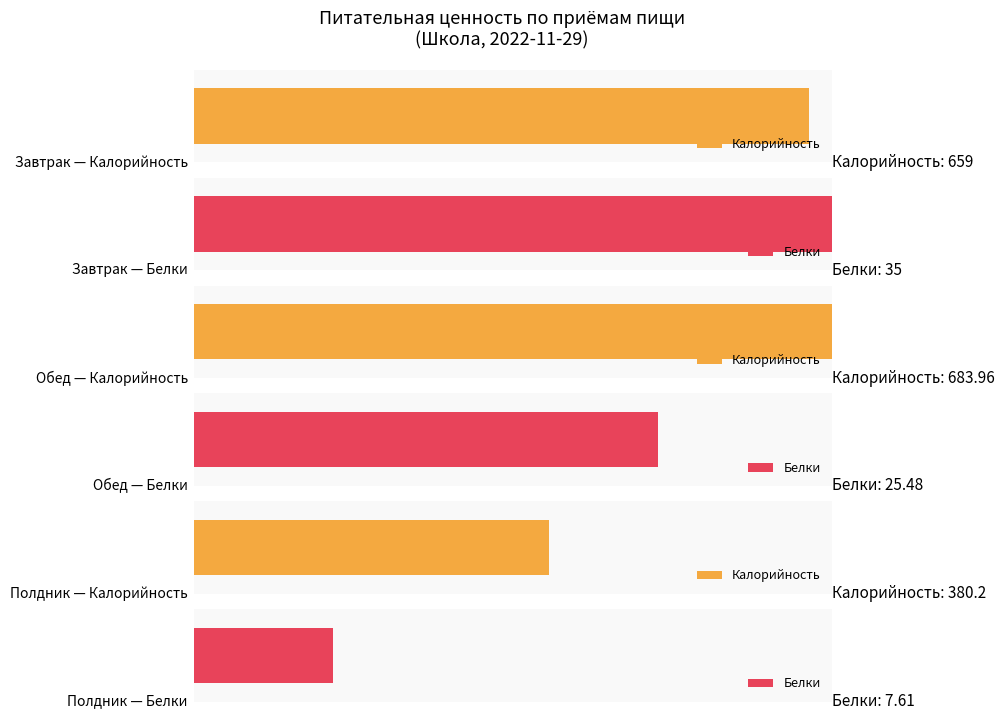

What is the label of the 2nd bar from the right?

Обед